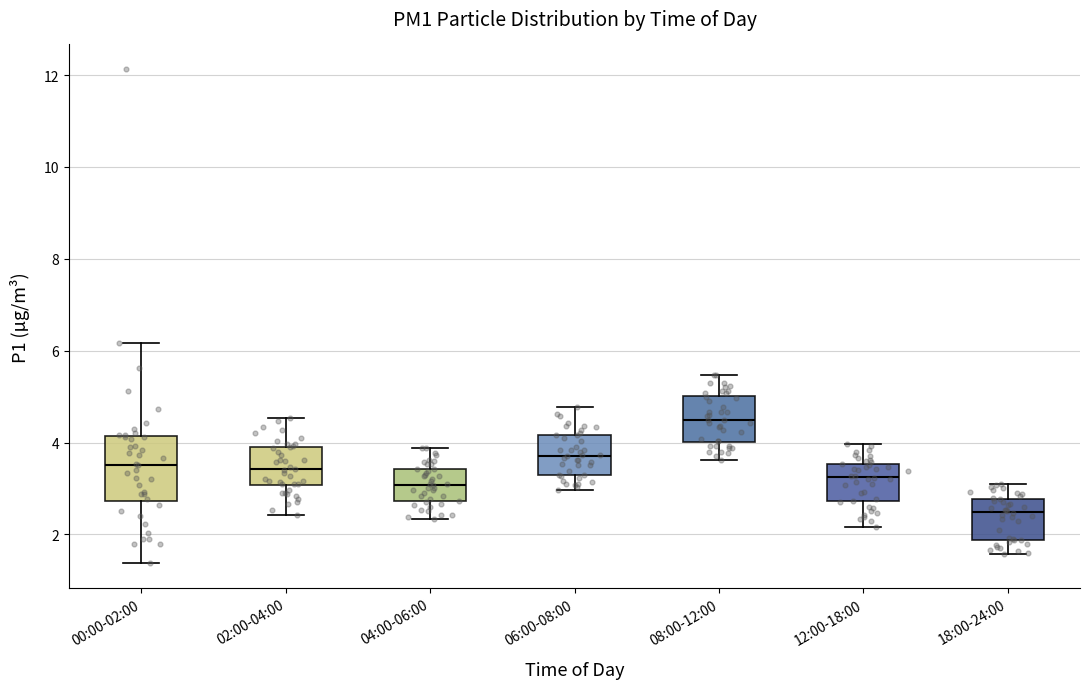

Reading left to right, read every box against the y-axis: the position of its median line, the range the box covers, and the ends of its whiskers. The values are not printed on the chart, so give them approximately, as read against the axis.

00:00-02:00: median 3.6, box 2.8 to 4.2, whiskers 1.4 to 6.2
02:00-04:00: median 3.4, box 3.0 to 4.0, whiskers 2.4 to 4.6
04:00-06:00: median 3.0, box 2.8 to 3.4, whiskers 2.4 to 3.8
06:00-08:00: median 3.8, box 3.4 to 4.2, whiskers 3.0 to 4.8
08:00-12:00: median 4.6, box 4.0 to 5.0, whiskers 3.6 to 5.4
12:00-18:00: median 3.2, box 2.8 to 3.6, whiskers 2.2 to 4.0
18:00-24:00: median 2.4, box 1.8 to 2.8, whiskers 1.6 to 3.2